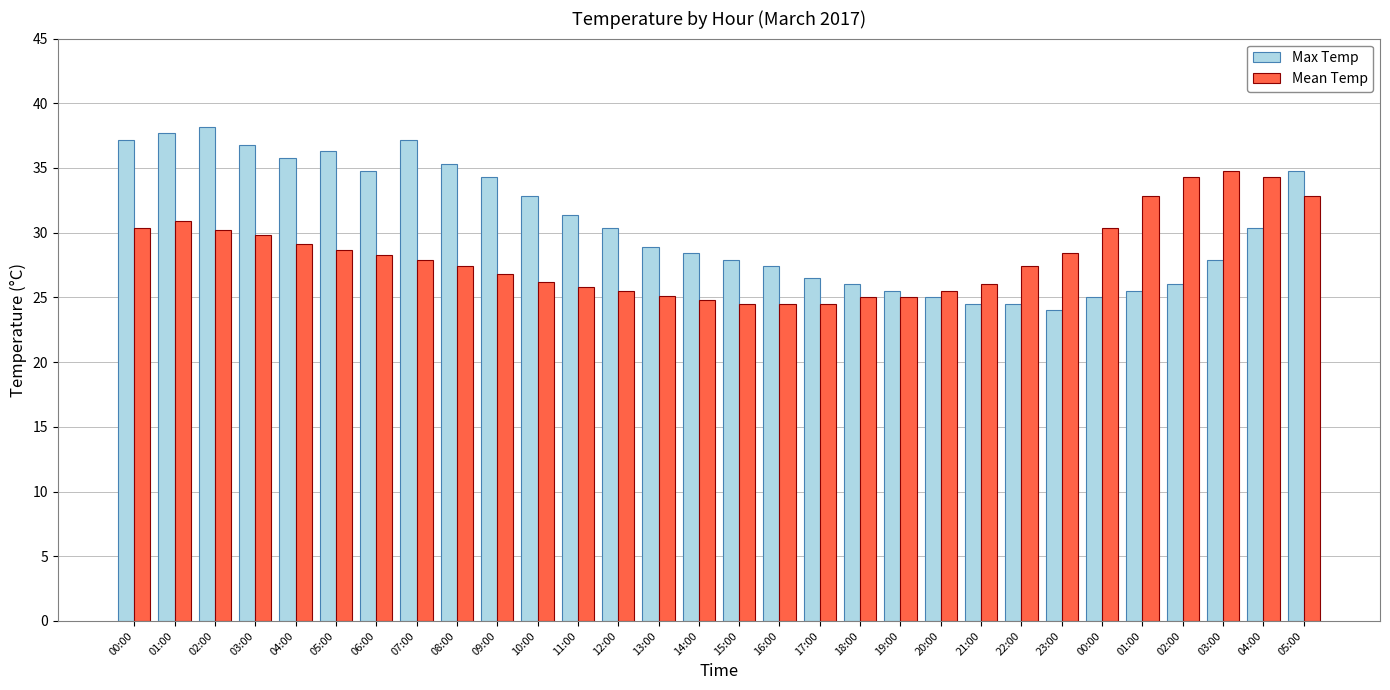

What is the difference between the maximum and minimum values in the Max Temp series?

14.2